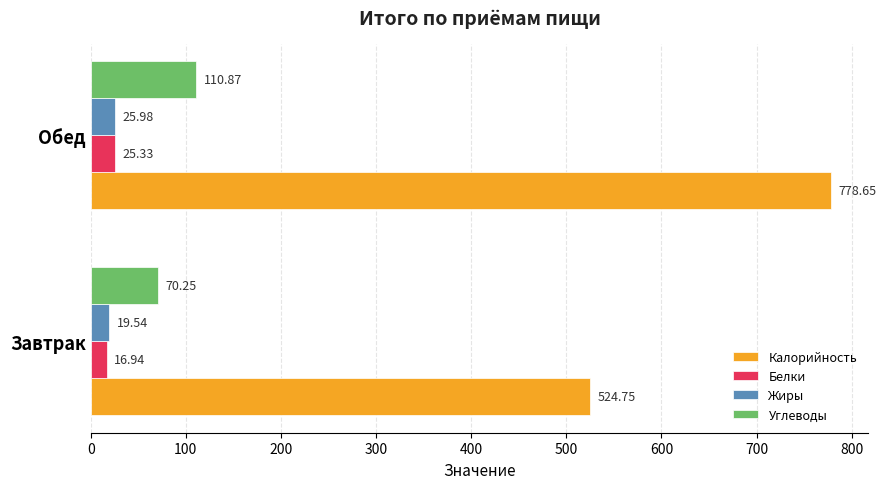

What is the difference between the maximum and minimum values in the Калорийность series?

253.9